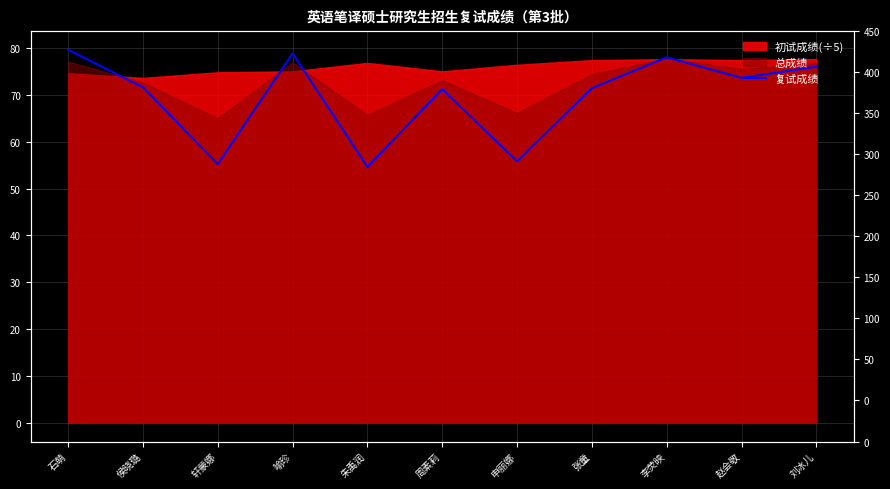

What is the difference between the maximum and minimum values?

25.0